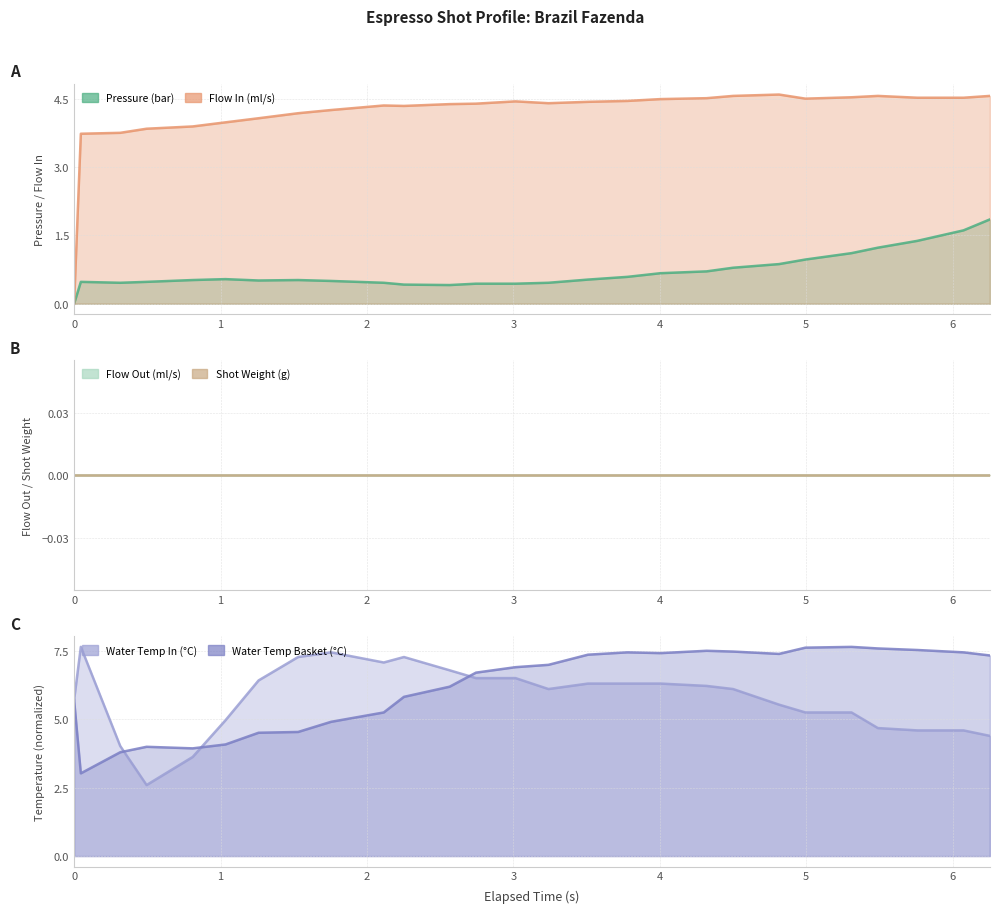

What is the minimum value for Water Temp In (°C)?

2.6